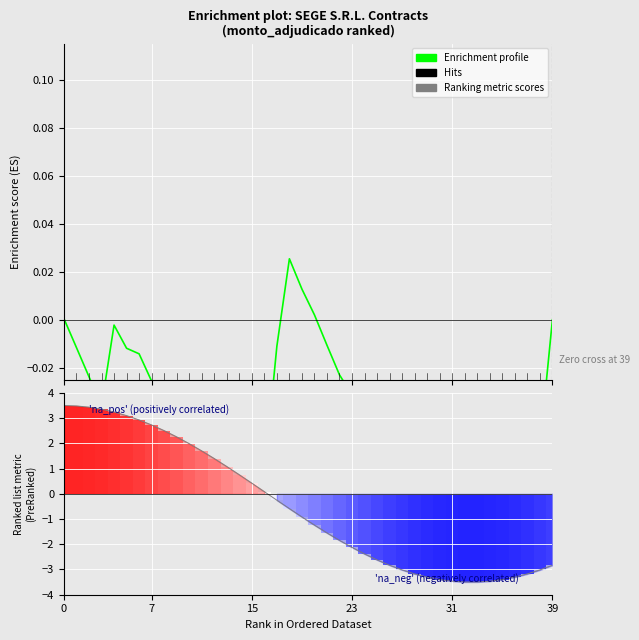

Reading right to left, transcribe all the data shown in this chart.

Enrichment profile: 0.0	-0.1	-0.1	-0.1	-0.1	-0.1	-0.1	-0.1	-0.1	-0.1	-0.1	-0.1	-0.1	-0.1	-0.1	-0.0	-0.0	-0.0	-0.0	0.0	0.0	0.0	-0.0	-0.1	-0.1	-0.0	-0.0	-0.0	-0.0	-0.1	-0.0	-0.0	-0.0	-0.0	-0.0	-0.0	-0.0	-0.0	-0.0	0.0
Ranking metric scores: -2.8	-3.0	-3.2	-3.3	-3.4	-3.5	-3.5	-3.5	-3.5	-3.4	-3.3	-3.2	-3.0	-2.8	-2.6	-2.4	-2.1	-1.8	-1.6	-1.2	-0.9	-0.6	-0.3	0.1	0.4	0.8	1.1	1.4	1.7	2.0	2.3	2.5	2.7	2.9	3.1	3.2	3.4	3.4	3.5	3.5